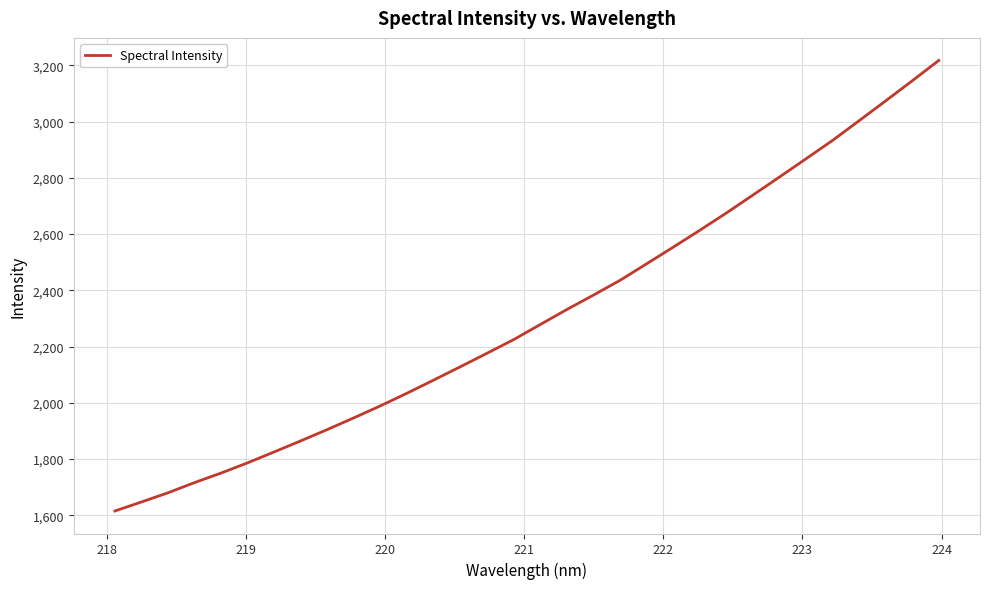

What is the difference between the maximum and minimum values?

1602.9